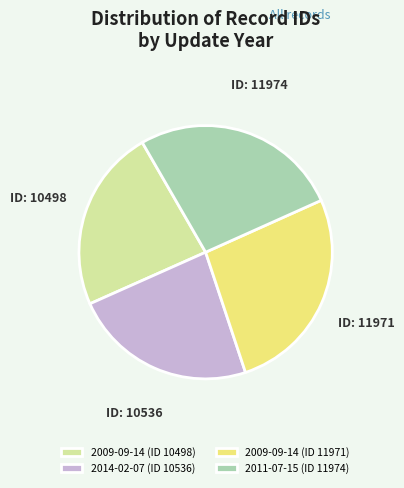

Is it true that 2011-07-15 (ID 11974) is 27% of the pie?

True